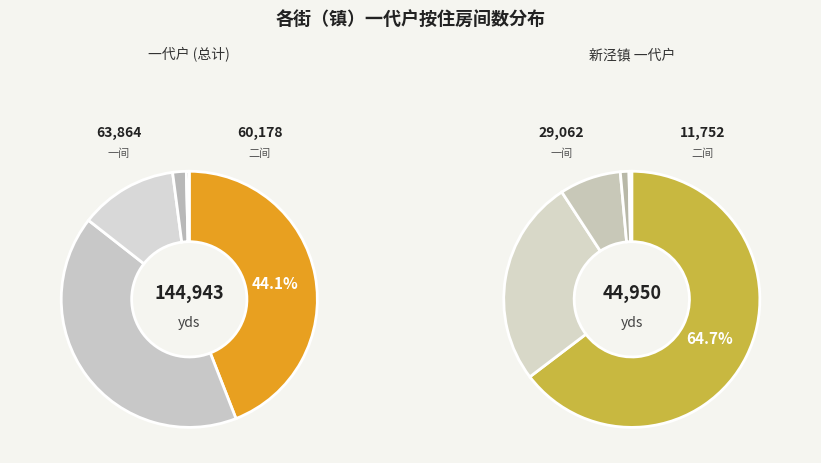

To the nearest percent, what percentage of the pie is 三间?

12%